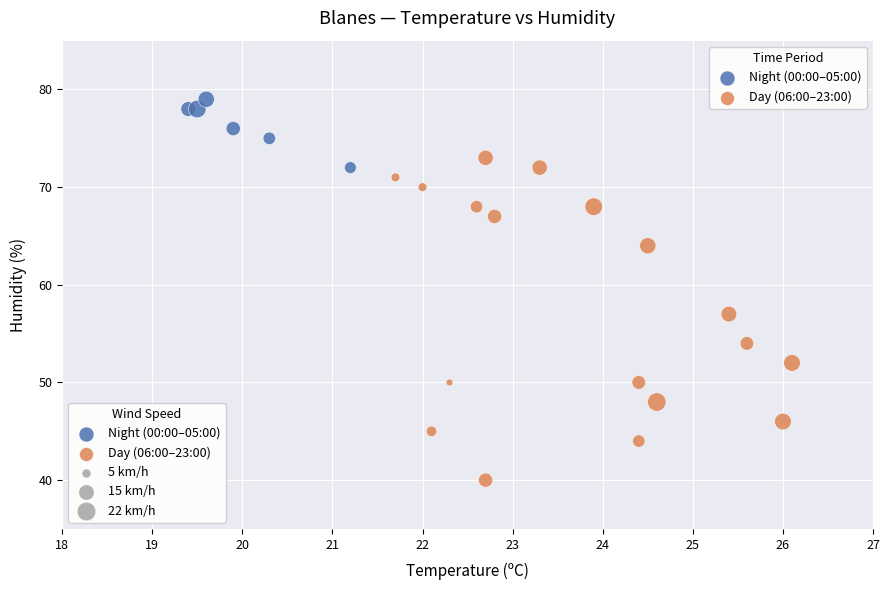

Which series has the largest Y range (max minus min)?

Day (06:00–23:00)